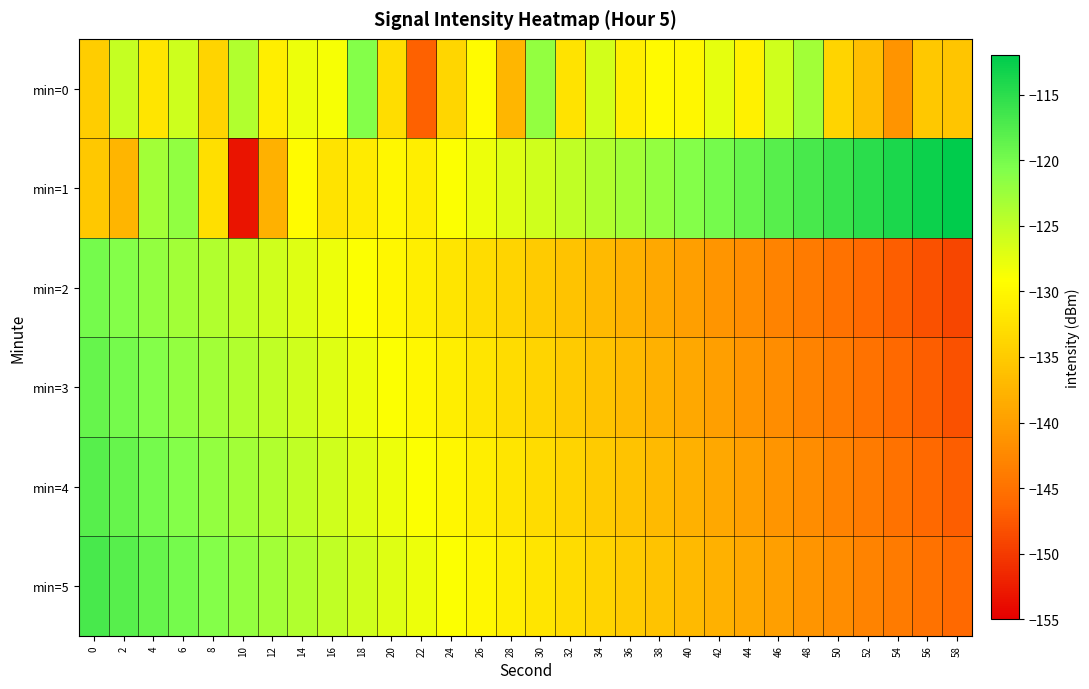

At which category is the sum across all series the highest?

6